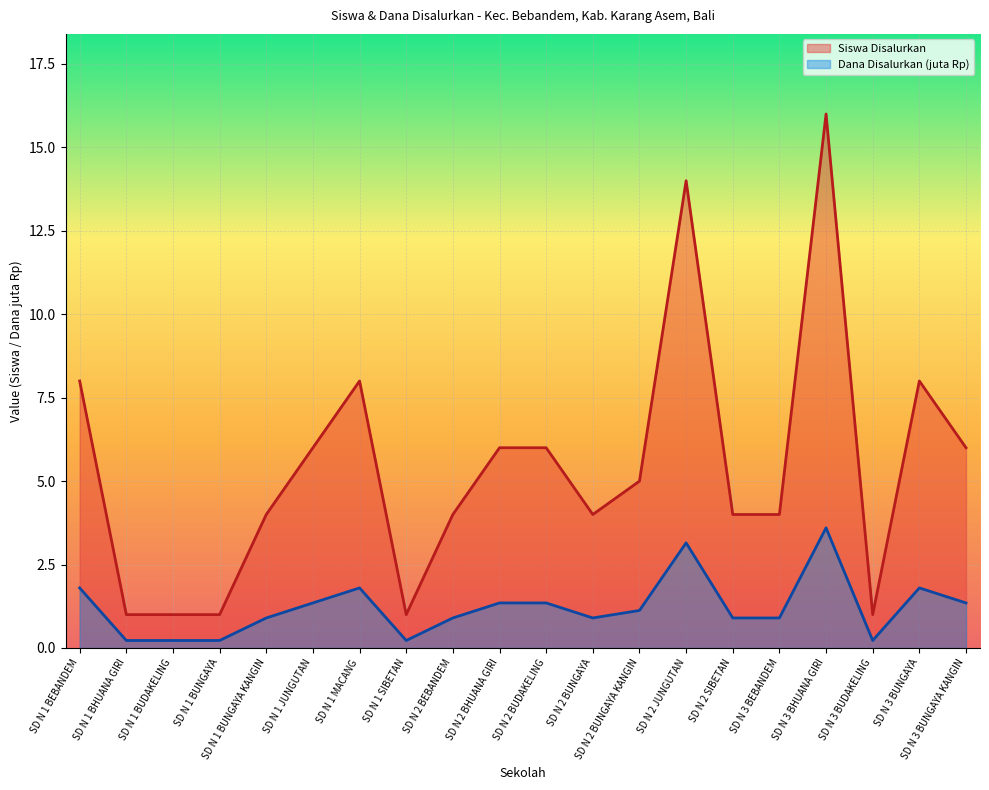

Which series has the largest total across all categories?

Siswa Disalurkan